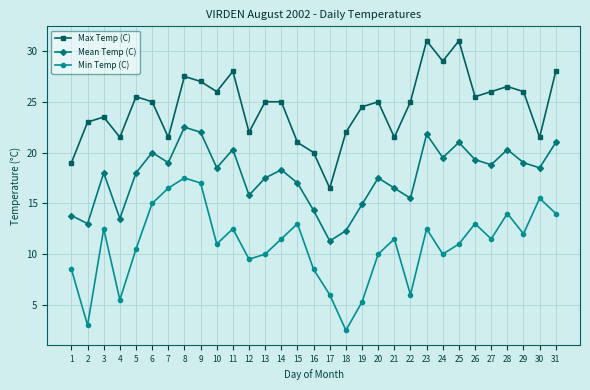

Which series has the widest spread of values?

Min Temp (C)